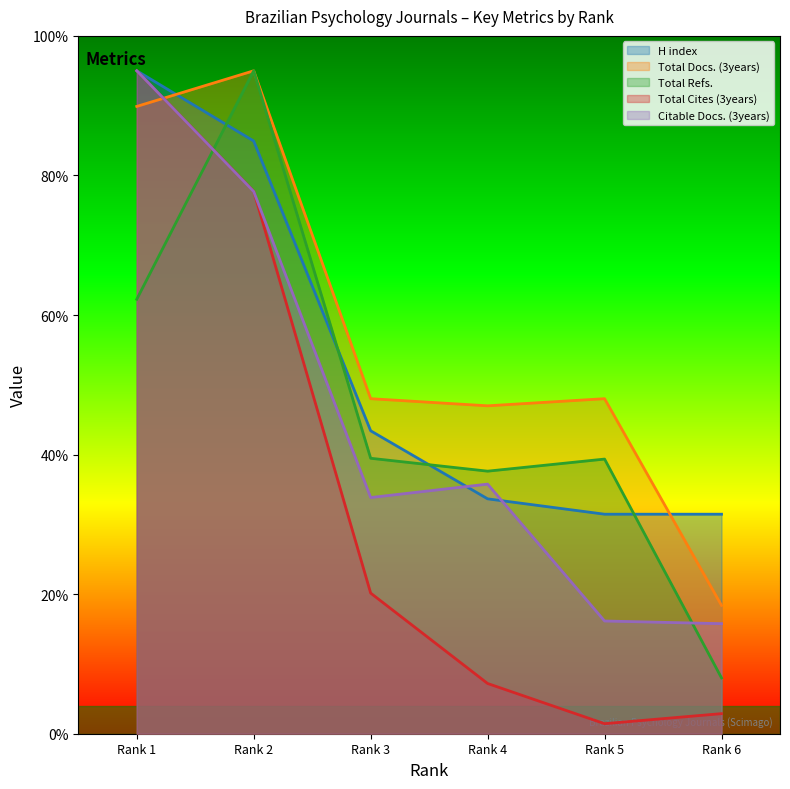

True or false: H index has more than 2 points higher than both neighbors.

False